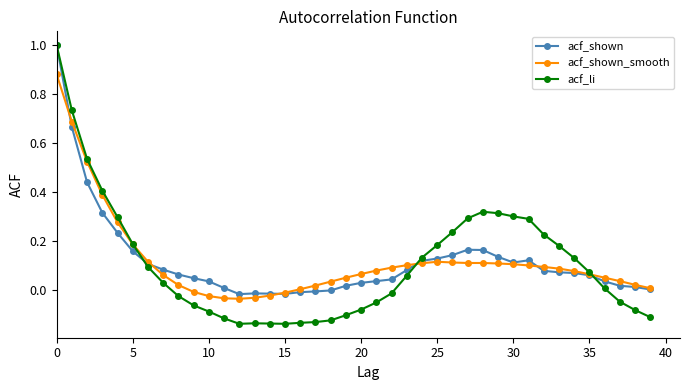

What are all the series names shown in the legend?

acf_shown, acf_shown_smooth, acf_li